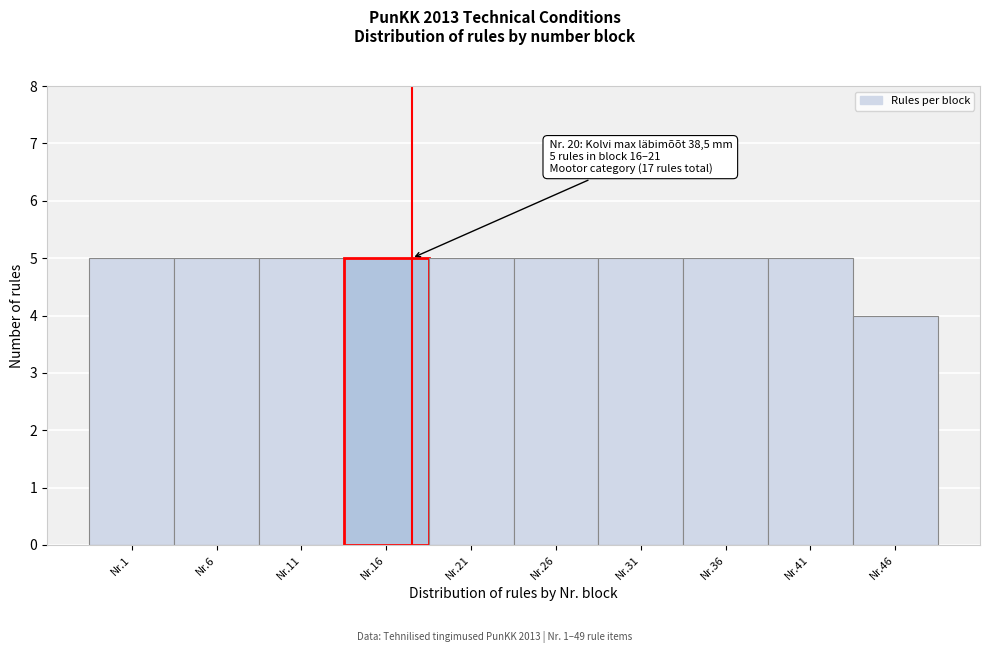

Reading right to left, transcribe all the data shown in this chart.

Nr.46=4	Nr.41=5	Nr.36=5	Nr.31=5	Nr.26=5	Nr.21=5	Nr.16=5	Nr.11=5	Nr.6=5	Nr.1=5